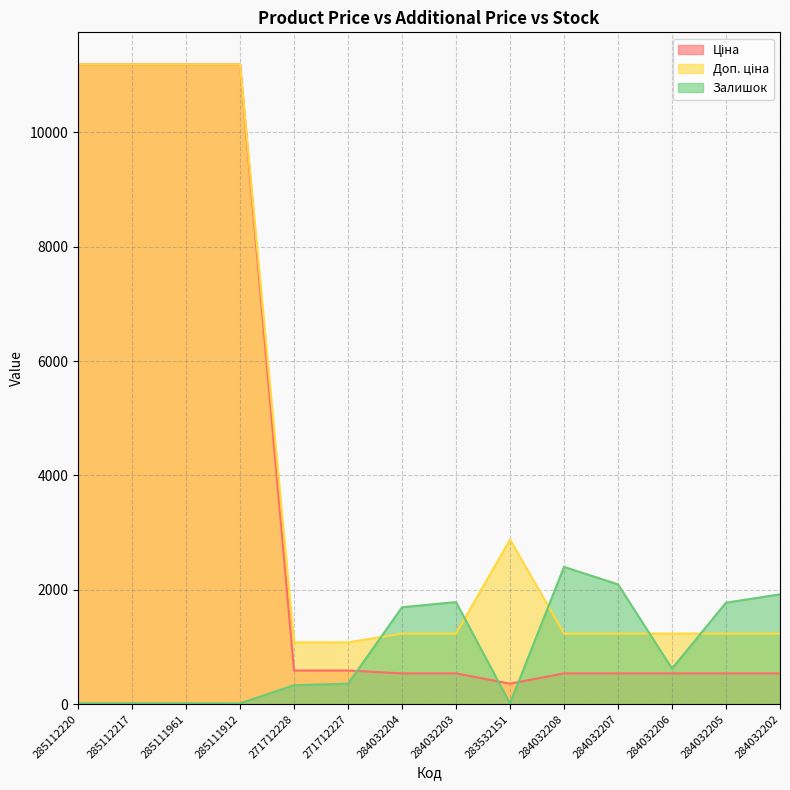

What is the smallest value displayed?

14.0